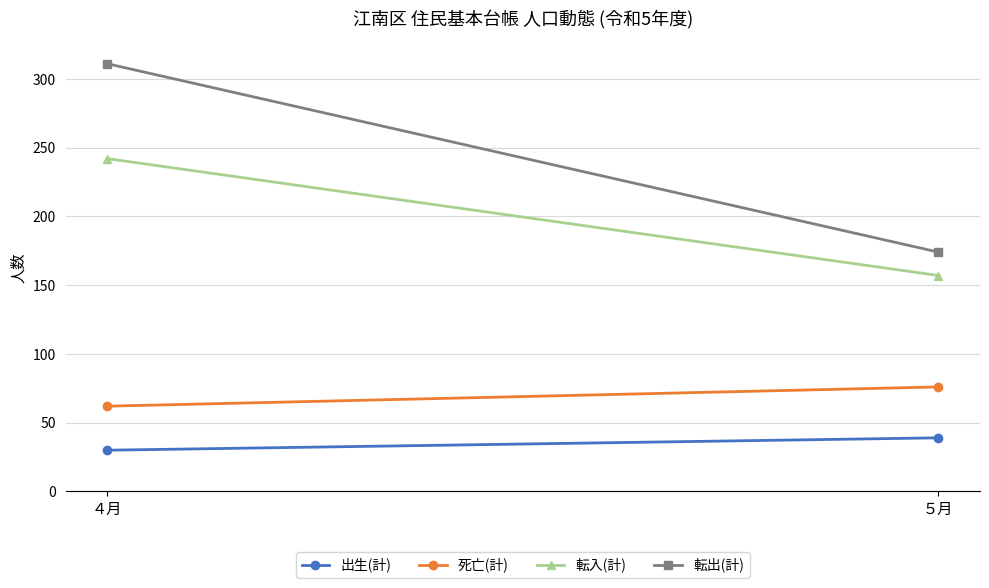

True or false: 転入(計) has a value of 257 at ５月.

False